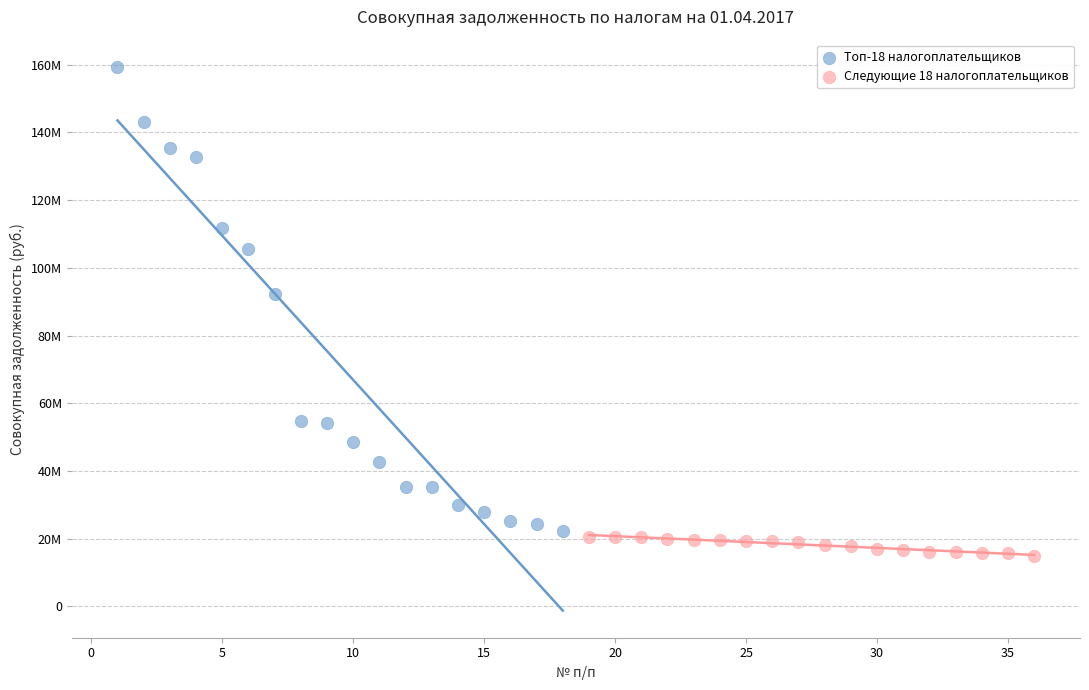

What are all the series names shown in the legend?

Топ-18 налогоплательщиков, Следующие 18 налогоплательщиков